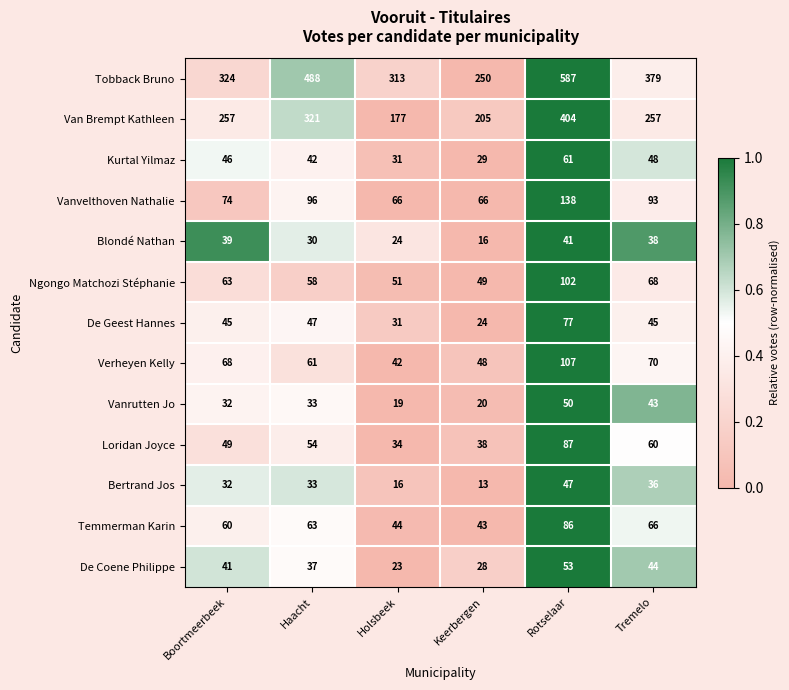

List the series in order of their peak value, lowest first.

Blondé Nathan, Bertrand Jos, Vanrutten Jo, De Coene Philippe, Kurtal Yilmaz, De Geest Hannes, Temmerman Karin, Loridan Joyce, Ngongo Matchozi Stéphanie, Verheyen Kelly, Vanvelthoven Nathalie, Van Brempt Kathleen, Tobback Bruno